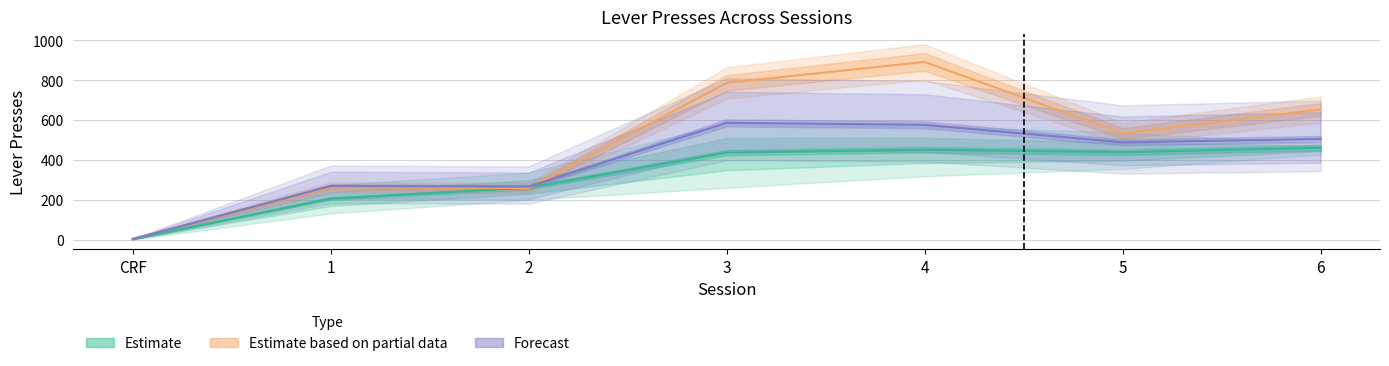

At how many categories does at least one series exceed 528?

4